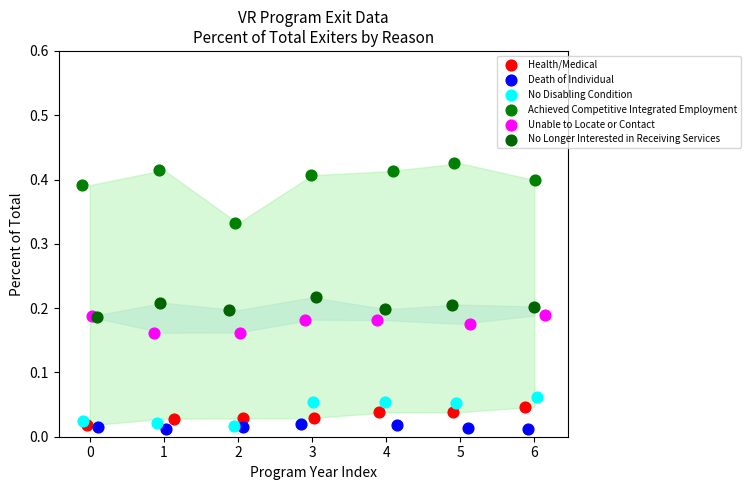

Which series reaches the maximum Y coordinate?

Achieved Competitive Integrated Employment